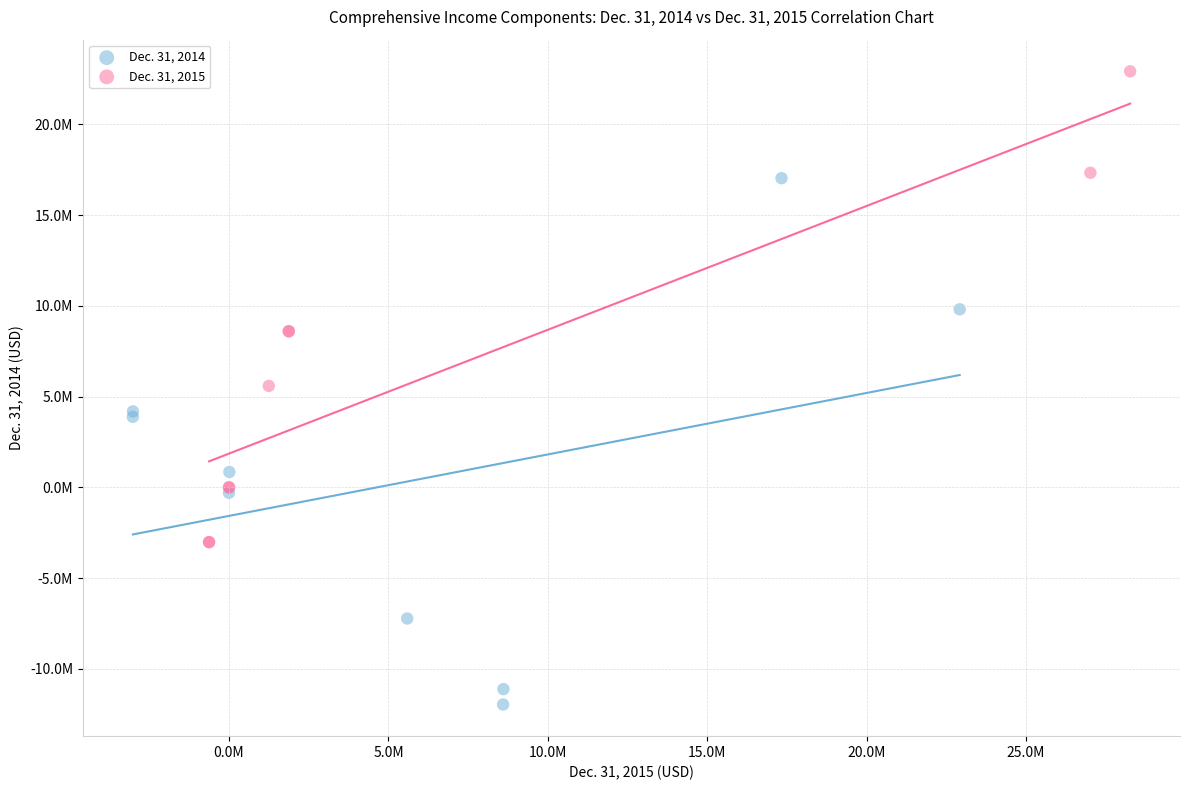

Which series reaches the maximum Y coordinate?

Dec. 31, 2015